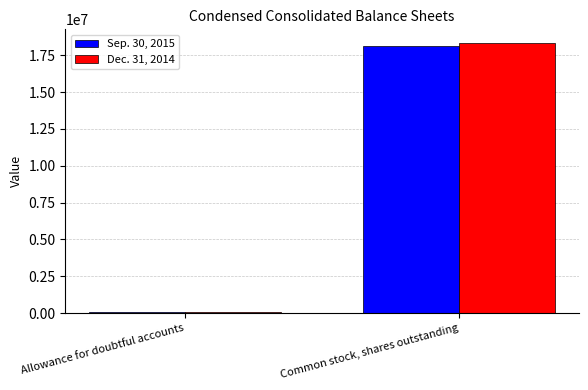

At which label does Sep. 30, 2015 reach its peak?

Common stock, shares outstanding